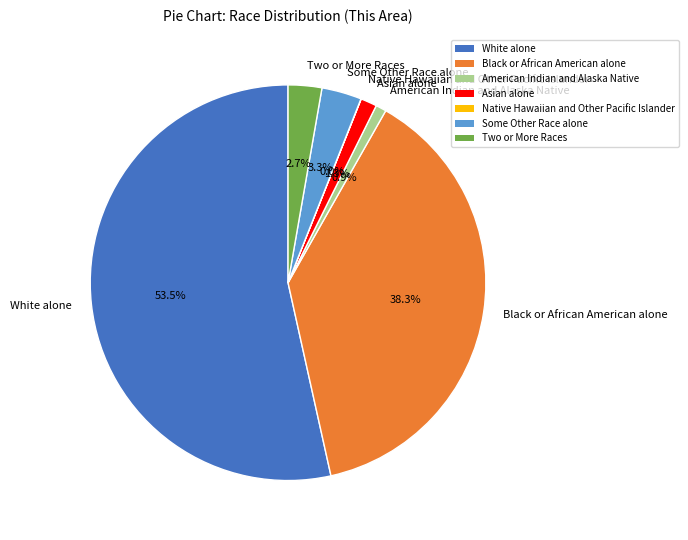

The Some Other Race alone slice represents 3% of the pie. True or false?

True